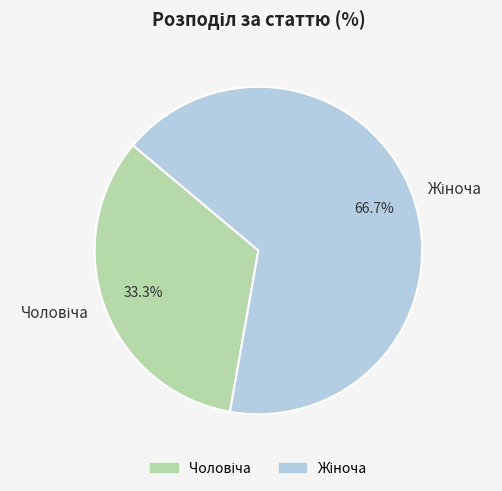

Does any single category account for the majority?

Yes